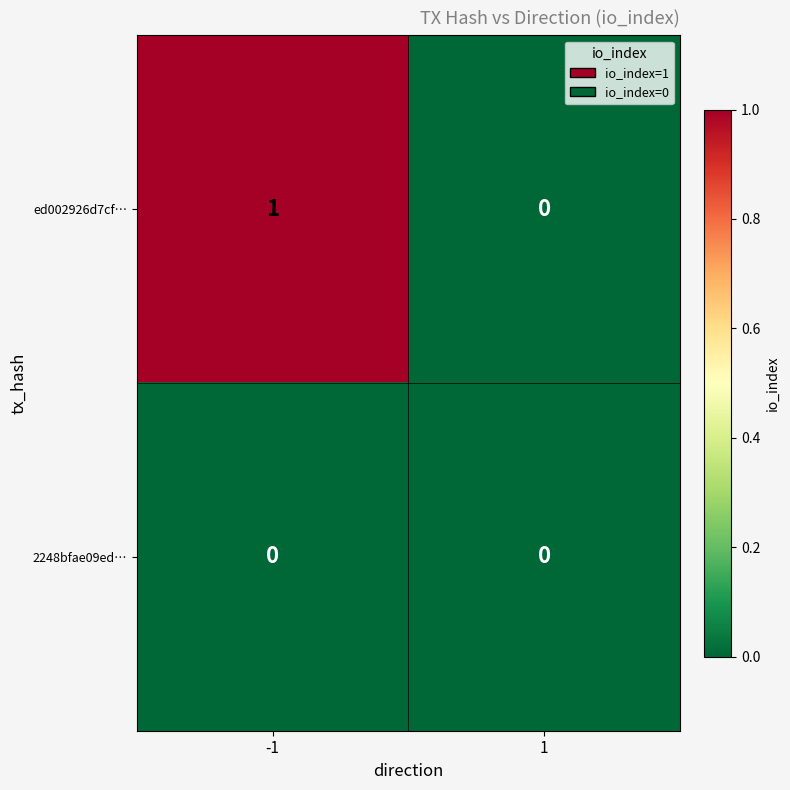

Which series has the largest total across all categories?

ed002926d7cf…